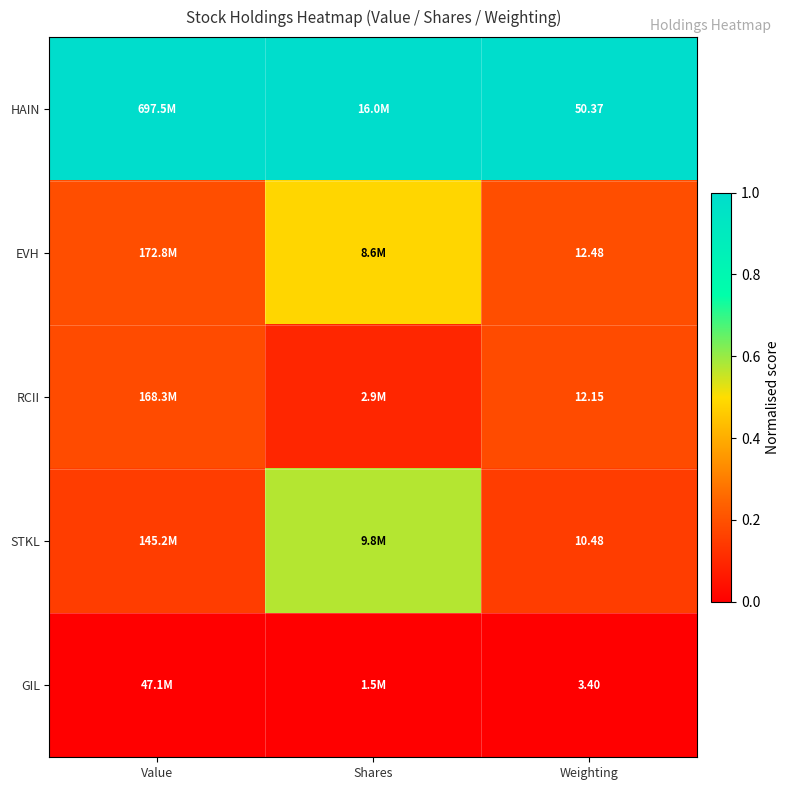

What is the lowest value of the EVH series?

0.2